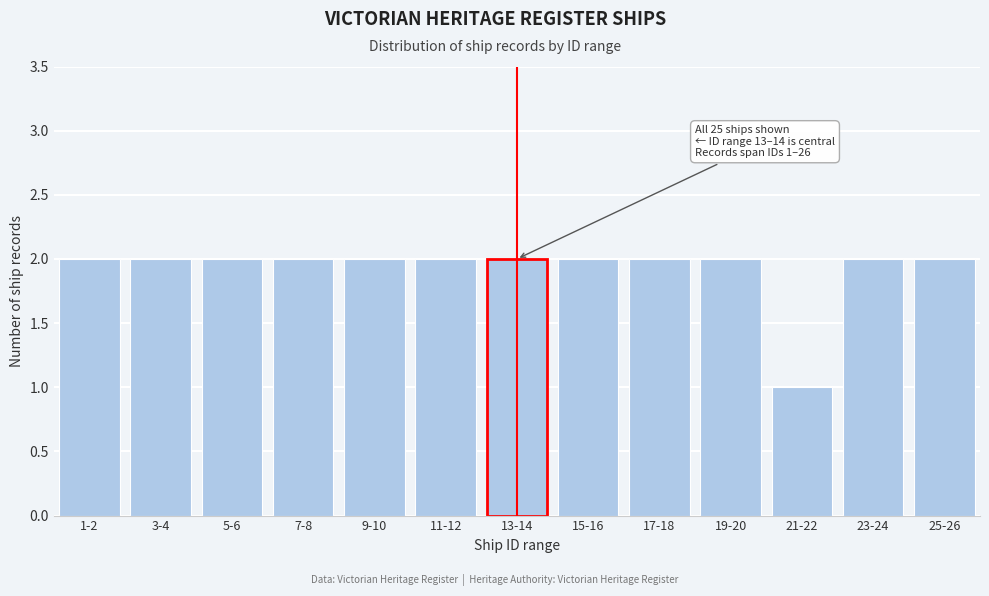

Reading right to left, transcribe all the data shown in this chart.

2	2	1	2	2	2	2	2	2	2	2	2	2